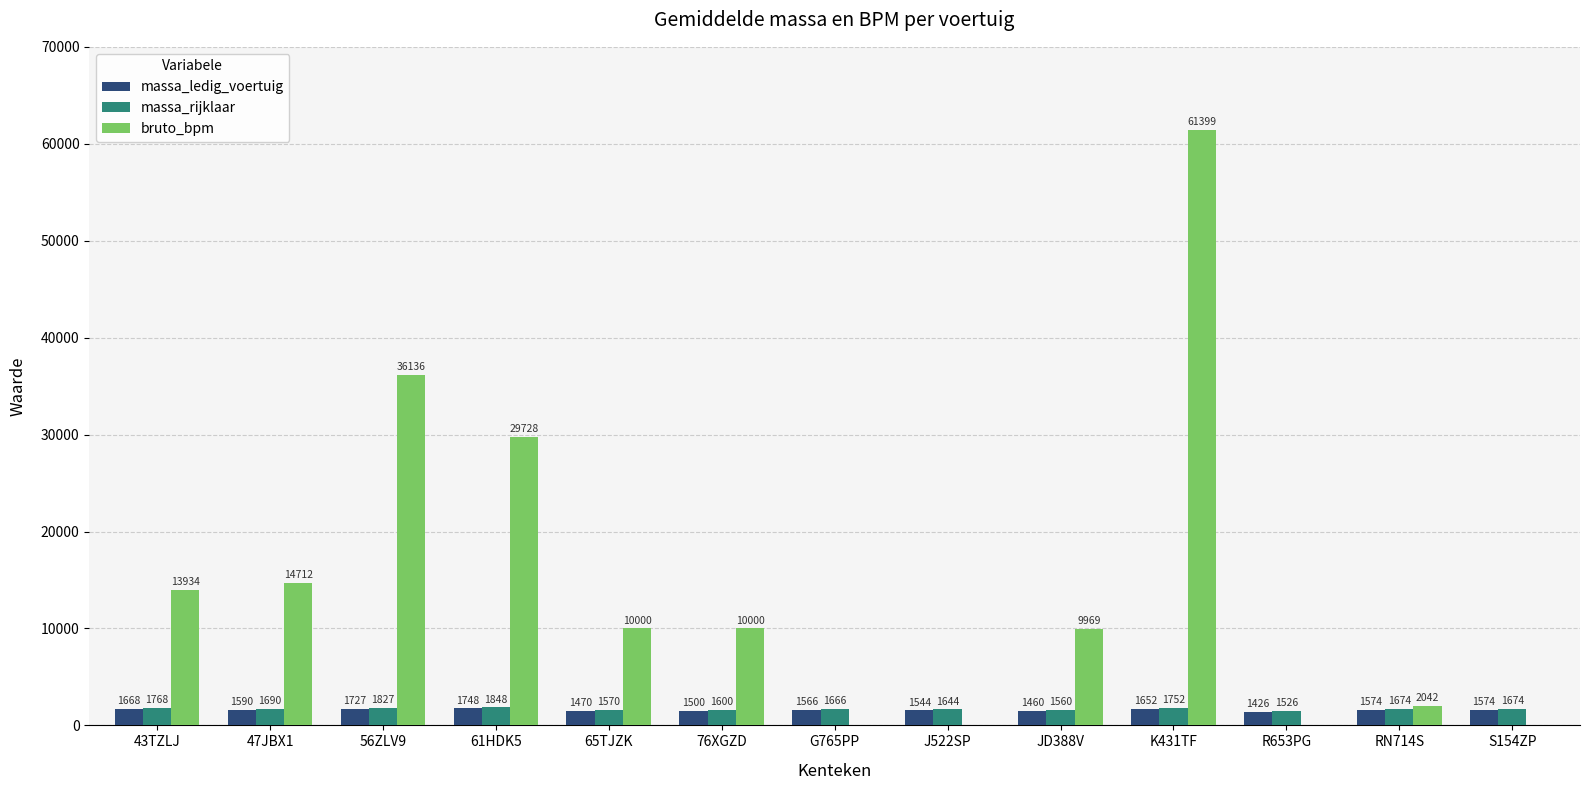

What is the sum of the massa_ledig_voertuig values at 47JBX1 and 61HDK5?

3338